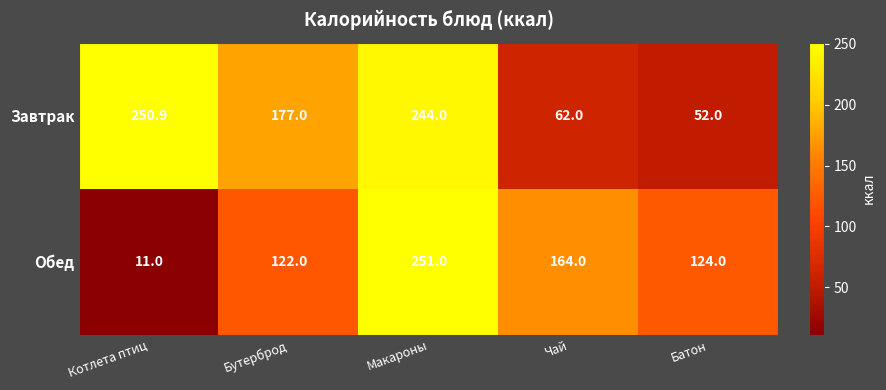

At how many categories does at least one series exceed 168?

3